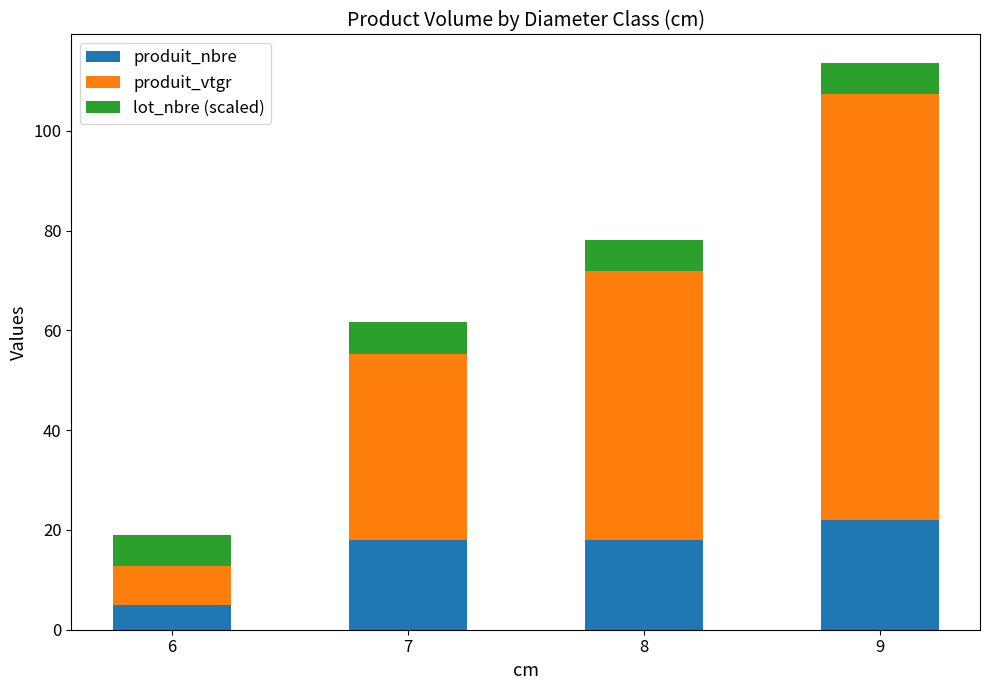

At which category is the sum across all series the highest?

9